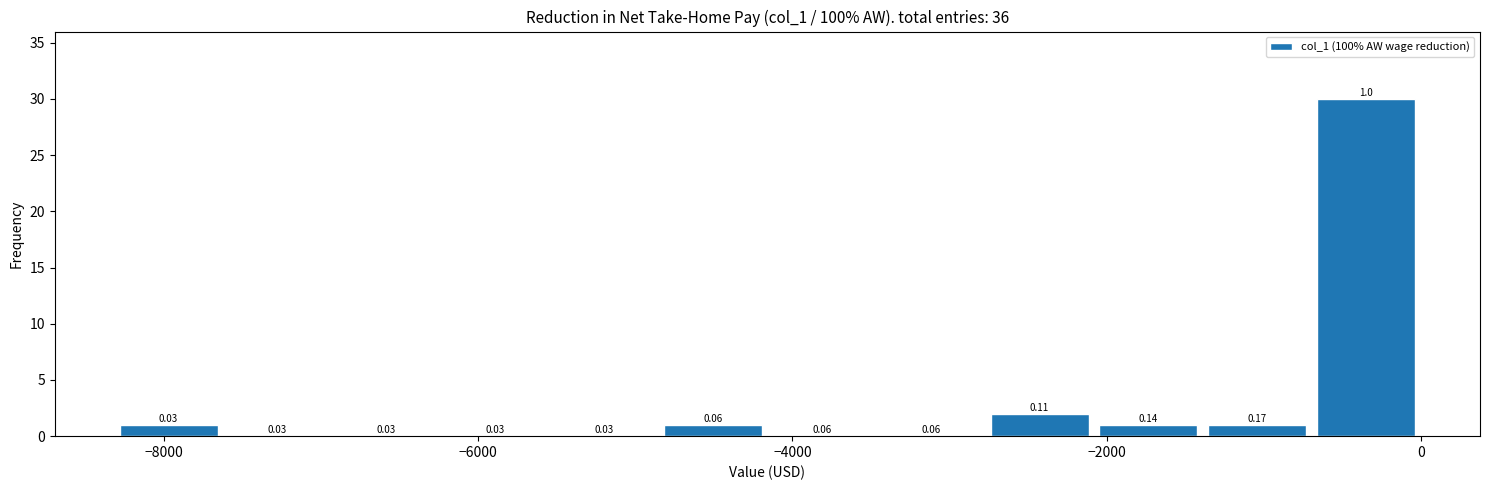

Read against the x-axis, roughly where is the centre of the tallest bar?

-400